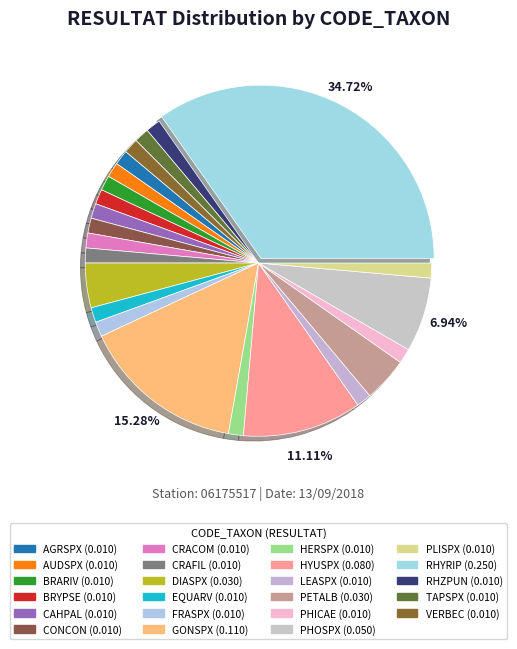

Does VERBEC account for over 50% of the chart?

No